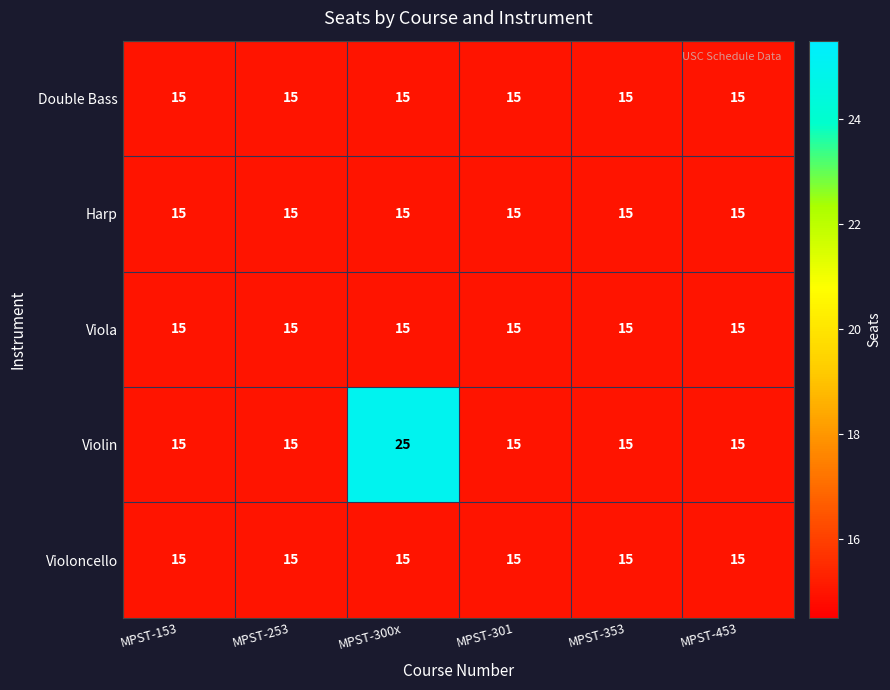

The Double Bass series shows 15 at MPST-353. True or false?

True